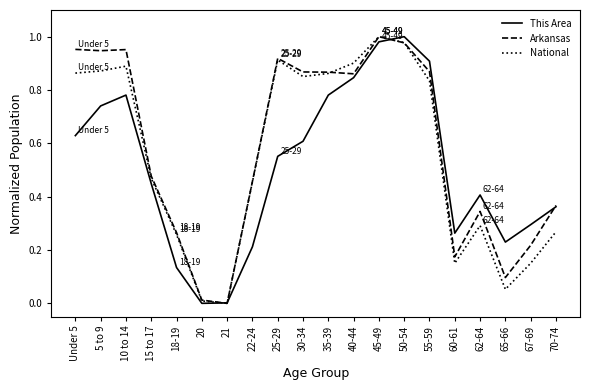

Is it true that National equals 0.6 at 10 to 14?

False